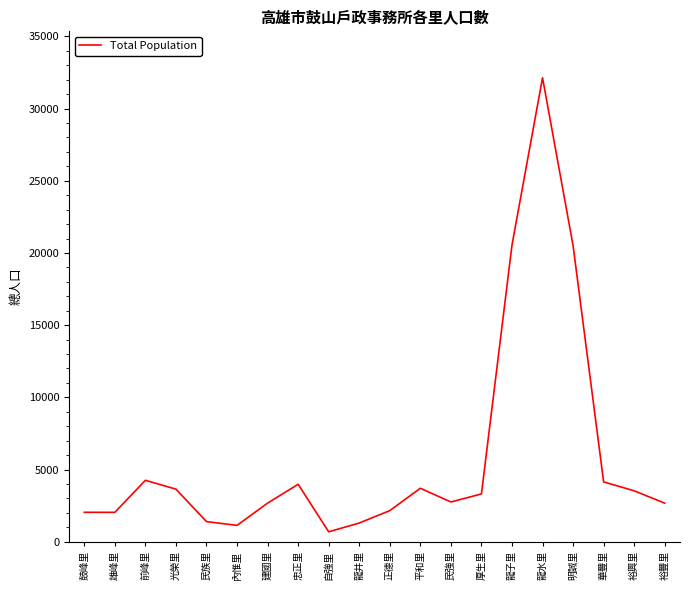

What is the approximate value at 龍井里?

1295